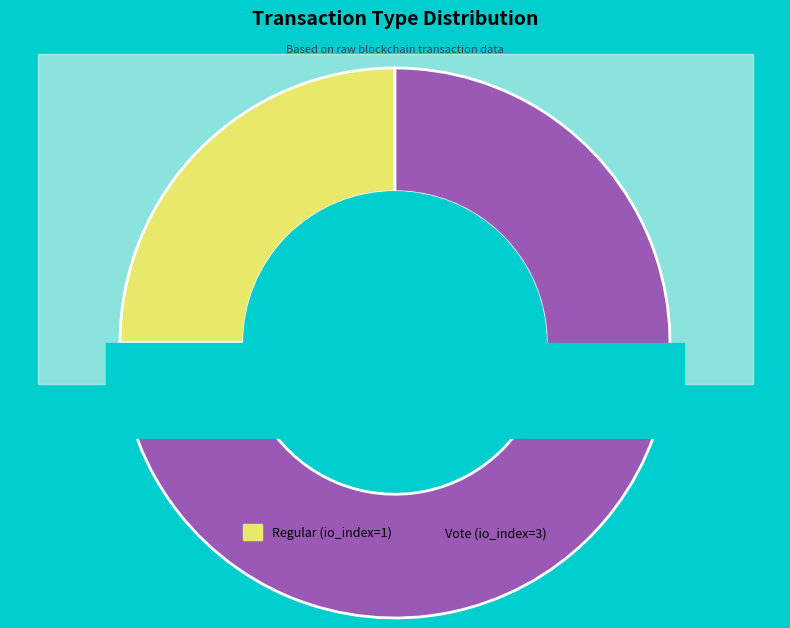

Count the number of slices in the pie.

2